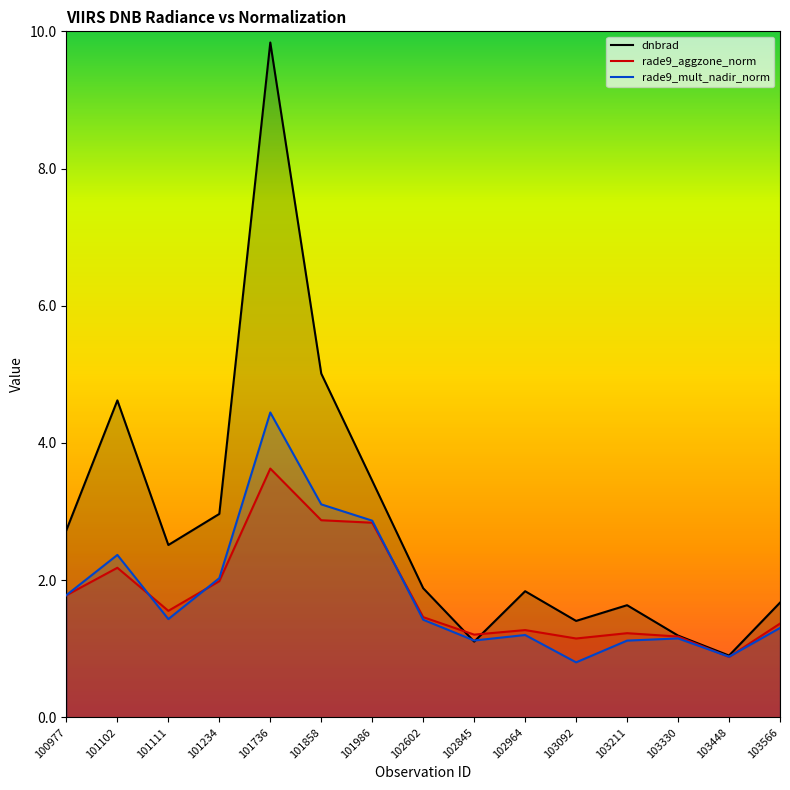

How many distinct data groups are displayed?

3